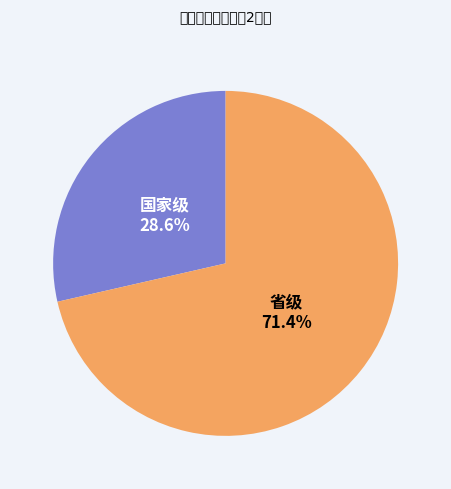

What is the total percentage of 省级 and 国家级?

100.0%